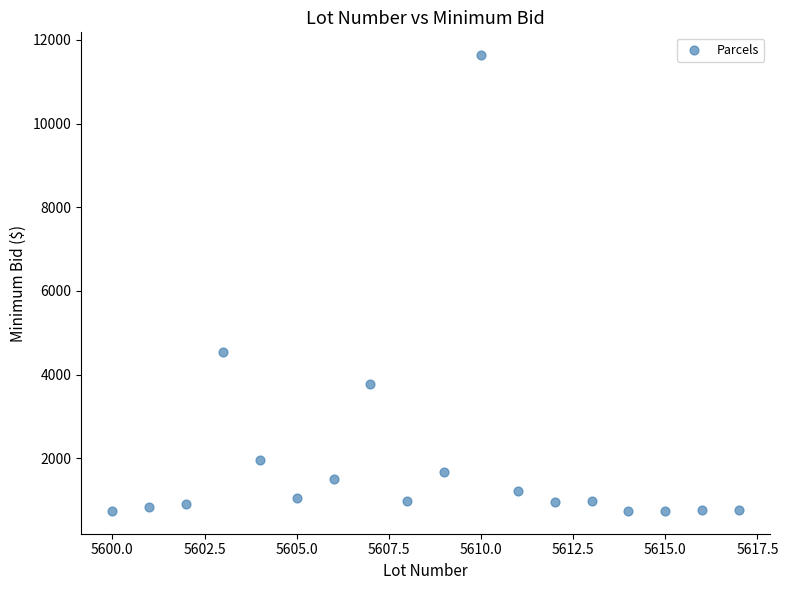

What is the range of X values (max minus min)?

17.0